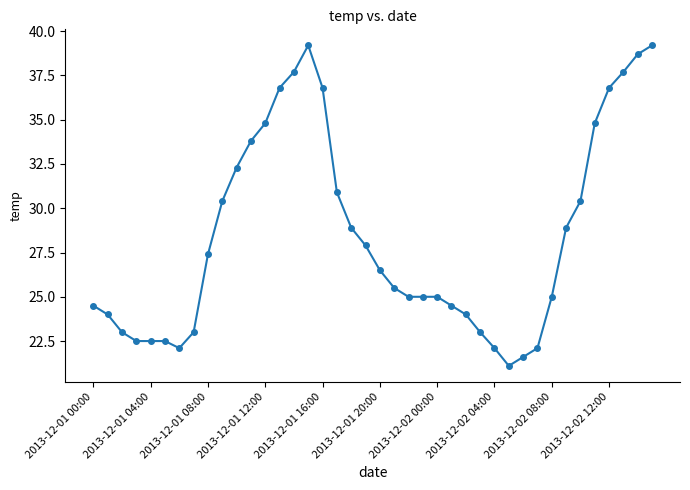

How many data points are less than 26?

20